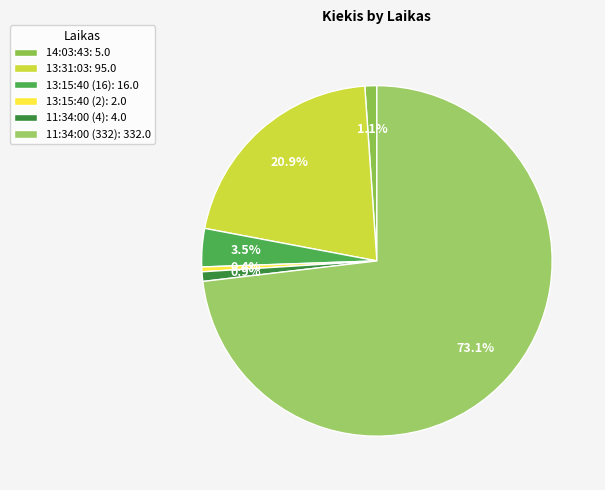

To the nearest percent, what portion does 13:31:03 represent?

21%